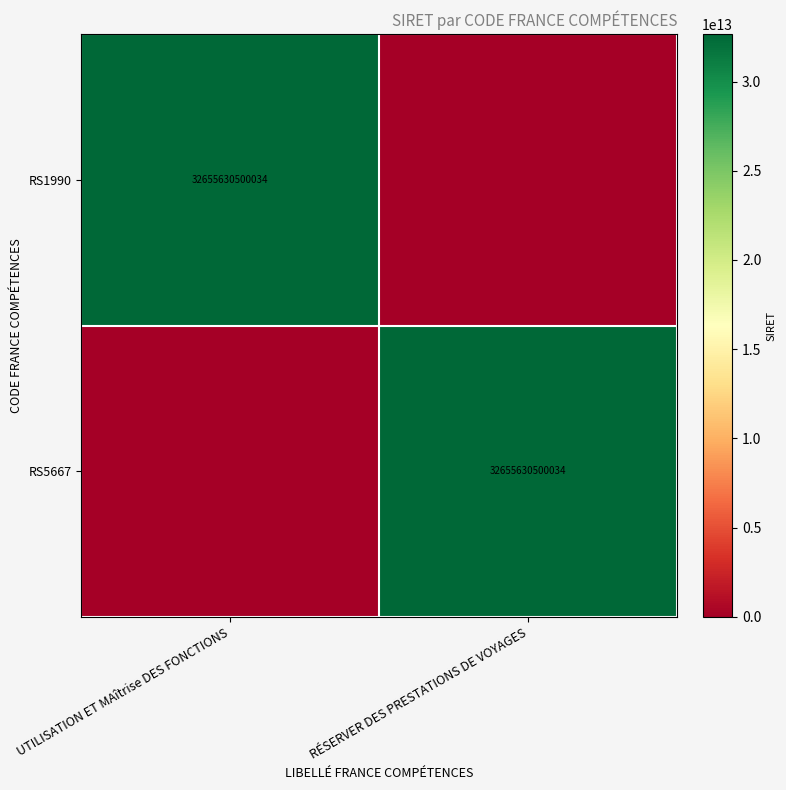

True or false: RS5667 has a value of 57769507703053 at RÉSERVER DES PRESTATIONS DE VOYAGES.

False